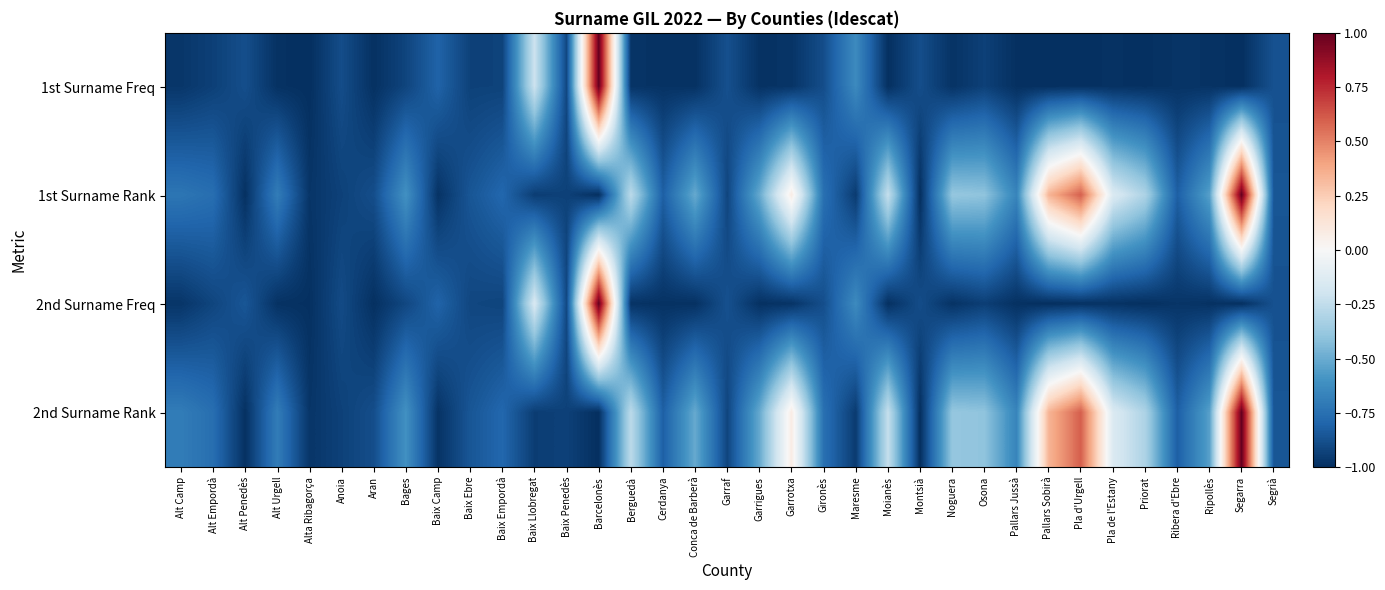

Reading left to right, what are all the values shown in this chart?

1st Surname Freq: Alt Camp=-1.0	Alt Empordà=-0.9	Alt Penedès=-0.9	Alt Urgell=-1.0	Alta Ribagorça=-1.0	Anoia=-0.9	Aran=-1.0	Bages=-0.9	Baix Camp=-0.8	Baix Ebre=-0.9	Baix Empordà=-0.9	Baix Llobregat=-0.2	Baix Penedès=-0.9	Barcelonès=1.0	Berguedà=-1.0	Cerdanya=-1.0	Conca de Barberà=-1.0	Garraf=-0.9	Garrigues=-1.0	Garrotxa=-1.0	Gironès=-0.9	Maresme=-0.6	Moianès=-1.0	Montsià=-0.9	Noguera=-1.0	Osona=-0.9	Pallars Jussà=-1.0	Pallars Sobirà=-1.0	Pla d'Urgell=-1.0	Pla de l'Estany=-1.0	Priorat=-1.0	Ribera d'Ebre=-1.0	Ripollès=-1.0	Segarra=-1.0	Segrià=-0.9
1st Surname Rank: Alt Camp=-0.7	Alt Empordà=-0.8	Alt Penedès=-1.0	Alt Urgell=-0.7	Alta Ribagorça=-1.0	Anoia=-0.9	Aran=-0.9	Bages=-0.6	Baix Camp=-1.0	Baix Ebre=-0.9	Baix Empordà=-0.8	Baix Llobregat=-0.9	Baix Penedès=-0.9	Barcelonès=-1.0	Berguedà=-0.3	Cerdanya=-0.8	Conca de Barberà=-0.5	Garraf=-0.9	Garrigues=-0.5	Garrotxa=0.1	Gironès=-0.8	Maresme=-1.0	Moianès=-0.2	Montsià=-1.0	Noguera=-0.4	Osona=-0.4	Pallars Jussà=-0.7	Pallars Sobirà=0.3	Pla d'Urgell=0.6	Pla de l'Estany=-0.1	Priorat=-0.3	Ribera d'Ebre=-0.8	Ripollès=-0.5	Segarra=1.0	Segrià=-0.9
2nd Surname Freq: Alt Camp=-1.0	Alt Empordà=-0.9	Alt Penedès=-0.9	Alt Urgell=-1.0	Alta Ribagorça=-1.0	Anoia=-0.9	Aran=-1.0	Bages=-0.9	Baix Camp=-0.8	Baix Ebre=-0.9	Baix Empordà=-0.9	Baix Llobregat=-0.2	Baix Penedès=-0.9	Barcelonès=1.0	Berguedà=-1.0	Cerdanya=-1.0	Conca de Barberà=-1.0	Garraf=-0.9	Garrigues=-1.0	Garrotxa=-1.0	Gironès=-0.9	Maresme=-0.6	Moianès=-1.0	Montsià=-0.9	Noguera=-1.0	Osona=-0.9	Pallars Jussà=-1.0	Pallars Sobirà=-1.0	Pla d'Urgell=-1.0	Pla de l'Estany=-1.0	Priorat=-1.0	Ribera d'Ebre=-1.0	Ripollès=-1.0	Segarra=-1.0	Segrià=-0.9
2nd Surname Rank: Alt Camp=-0.7	Alt Empordà=-0.8	Alt Penedès=-1.0	Alt Urgell=-0.7	Alta Ribagorça=-1.0	Anoia=-0.9	Aran=-0.9	Bages=-0.6	Baix Camp=-1.0	Baix Ebre=-0.9	Baix Empordà=-0.8	Baix Llobregat=-0.9	Baix Penedès=-0.9	Barcelonès=-1.0	Berguedà=-0.3	Cerdanya=-0.8	Conca de Barberà=-0.5	Garraf=-0.9	Garrigues=-0.5	Garrotxa=0.1	Gironès=-0.8	Maresme=-1.0	Moianès=-0.2	Montsià=-1.0	Noguera=-0.4	Osona=-0.4	Pallars Jussà=-0.7	Pallars Sobirà=0.3	Pla d'Urgell=0.6	Pla de l'Estany=-0.1	Priorat=-0.3	Ribera d'Ebre=-0.8	Ripollès=-0.5	Segarra=1.0	Segrià=-0.9